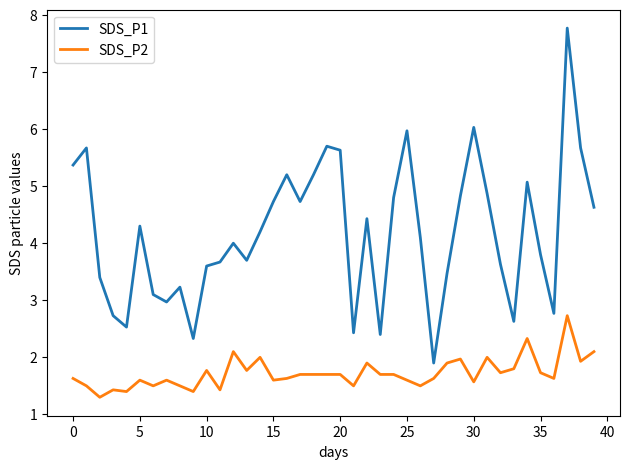

What is the difference between the maximum and minimum values in the SDS_P2 series?

1.4